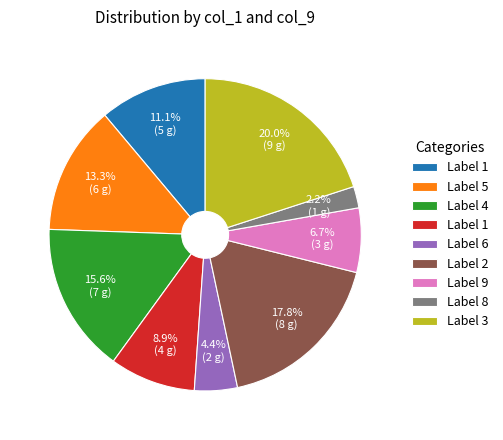

Is there any slice that represents more than half of the pie?

No